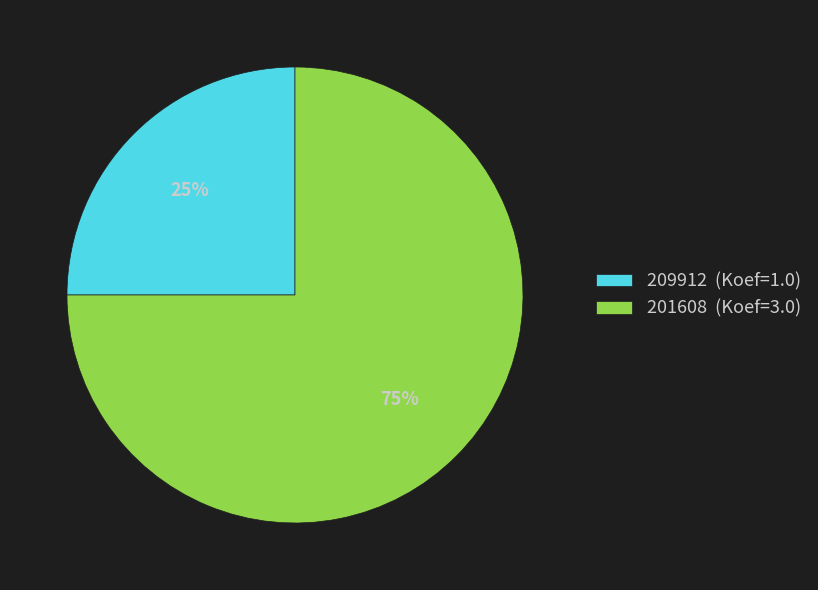

Between 209912 and 201608, which is larger?

201608